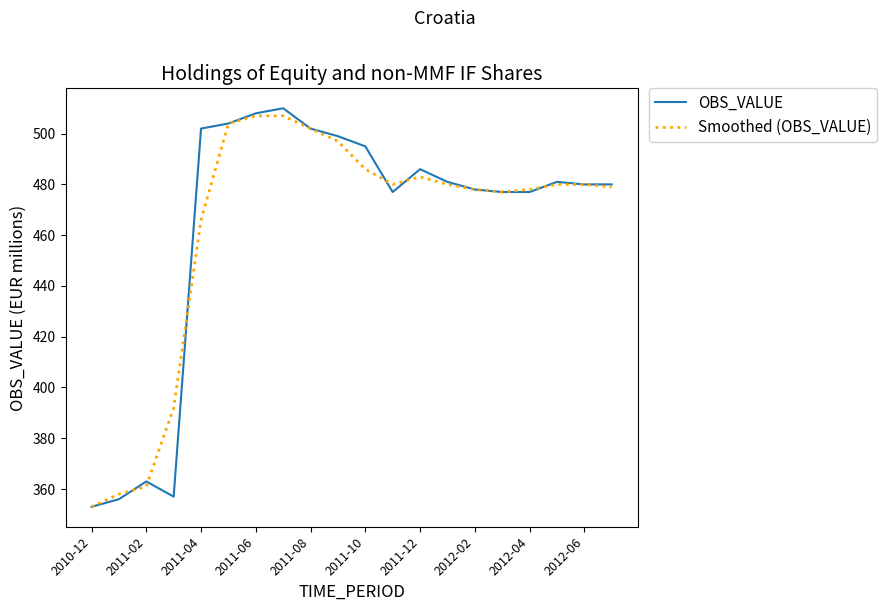

What is the maximum value shown in the chart?

510